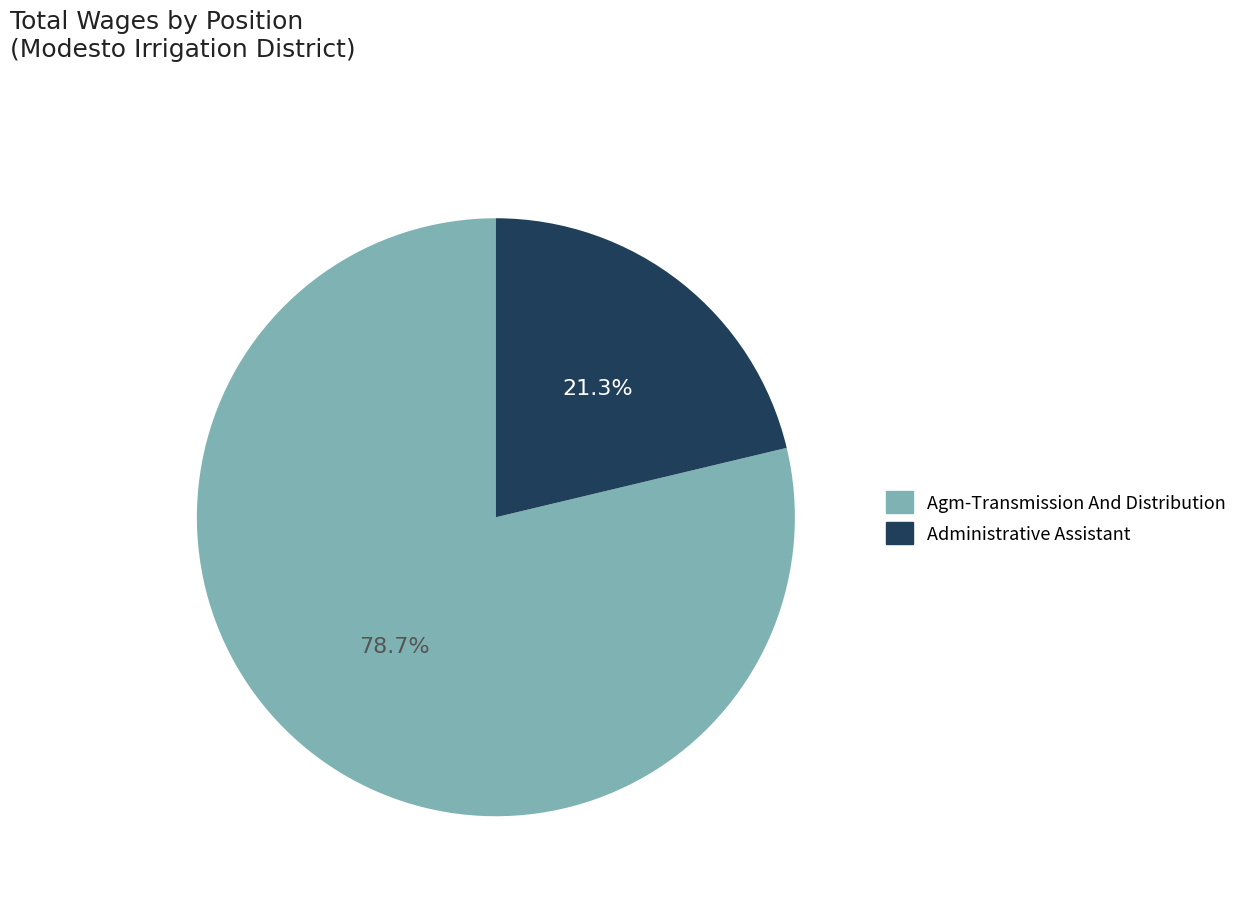

How many segments does this pie chart have?

2